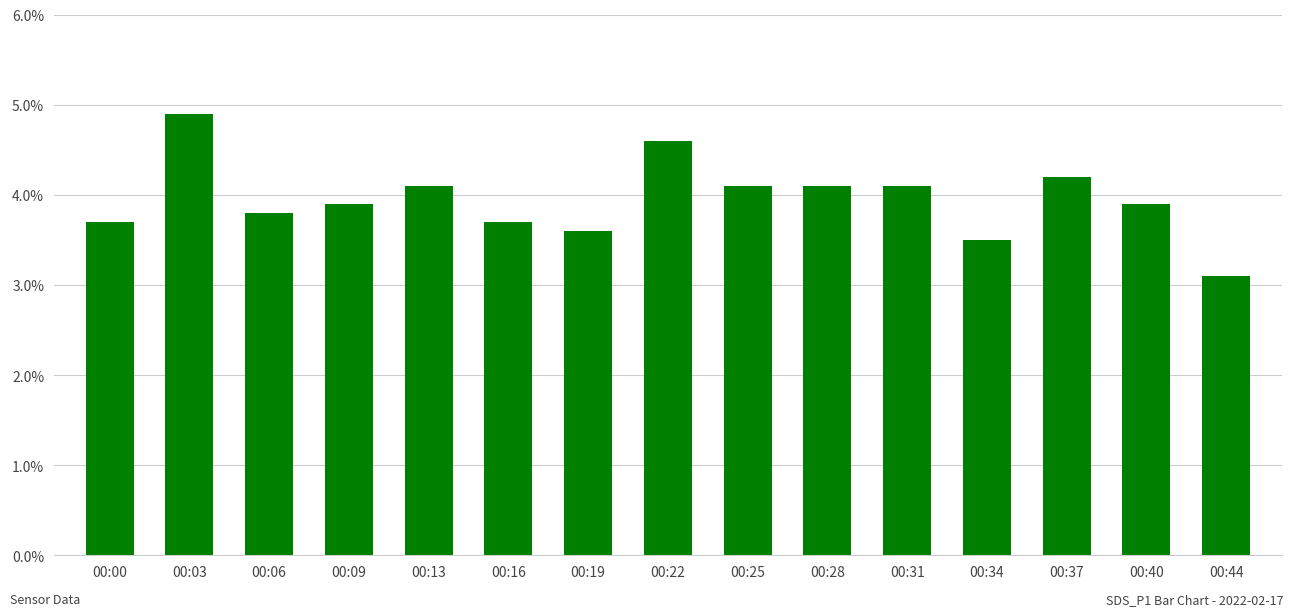

How many data points does each series have?

15